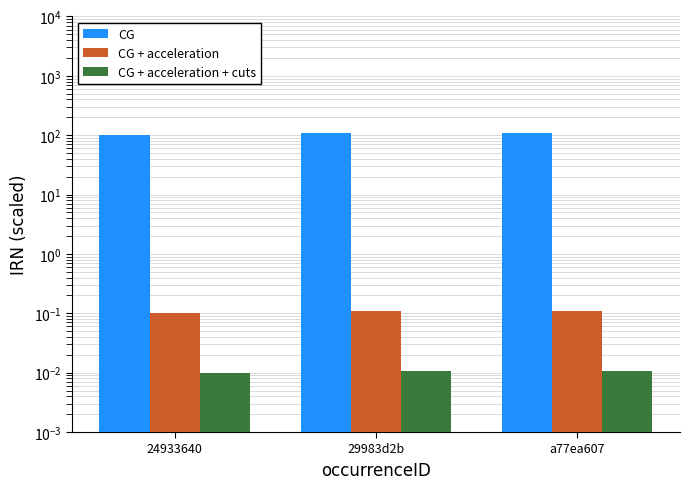

At which category is the sum across all series the highest?

a77ea607